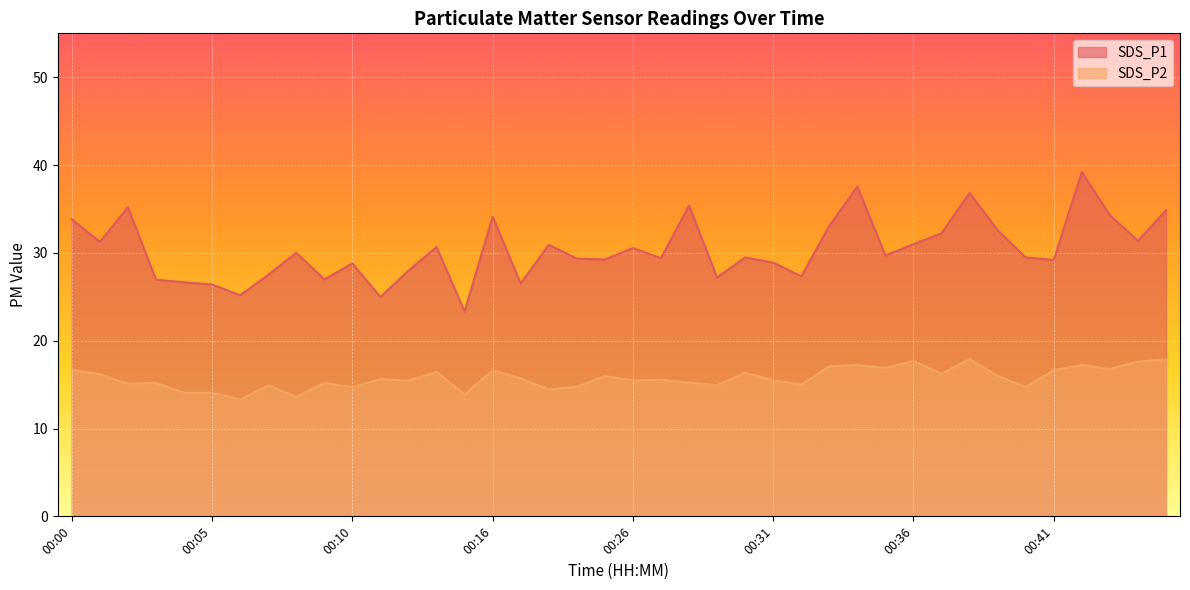

Reading left to right, list all the values displayed in this chart.

SDS_P1: 33.8	31.2	35.2	26.9	26.6	26.4	25.2	27.5	30.0	27.0	28.8	25.0	28.0	30.7	23.3	34.1	26.5	30.9	29.4	29.2	30.6	29.4	35.4	27.2	29.5	28.9	27.3	33.1	37.5	29.7	31.0	32.2	36.8	32.6	29.5	29.2	39.2	34.3	31.4	34.9
SDS_P2: 16.7	16.2	15.1	15.2	14.1	14.1	13.3	14.9	13.6	15.2	14.7	15.6	15.4	16.4	13.9	16.6	15.7	14.4	14.8	16.0	15.5	15.6	15.2	14.9	16.4	15.5	15.0	17.1	17.2	16.9	17.7	16.2	17.9	16.0	14.7	16.6	17.2	16.8	17.6	17.8